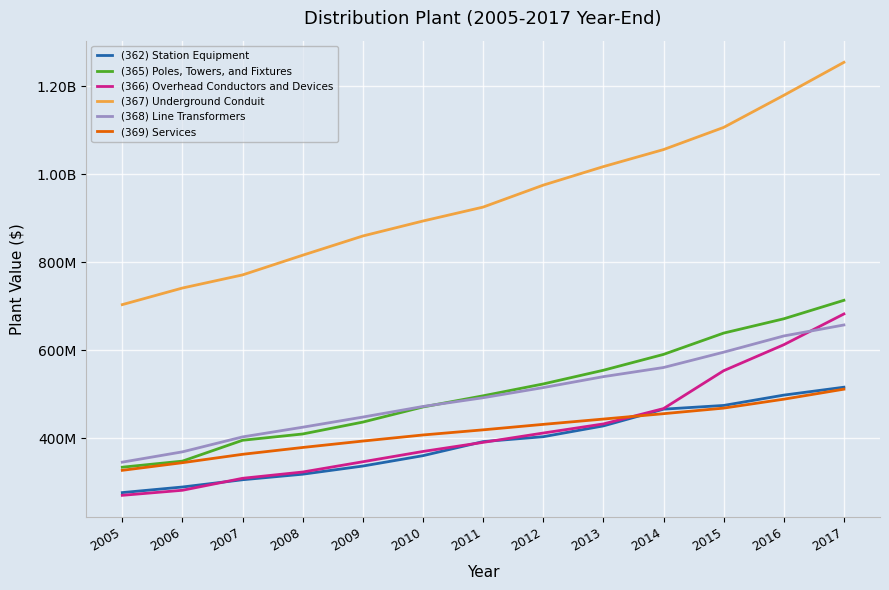

Does the chart have visible grid lines?

Yes